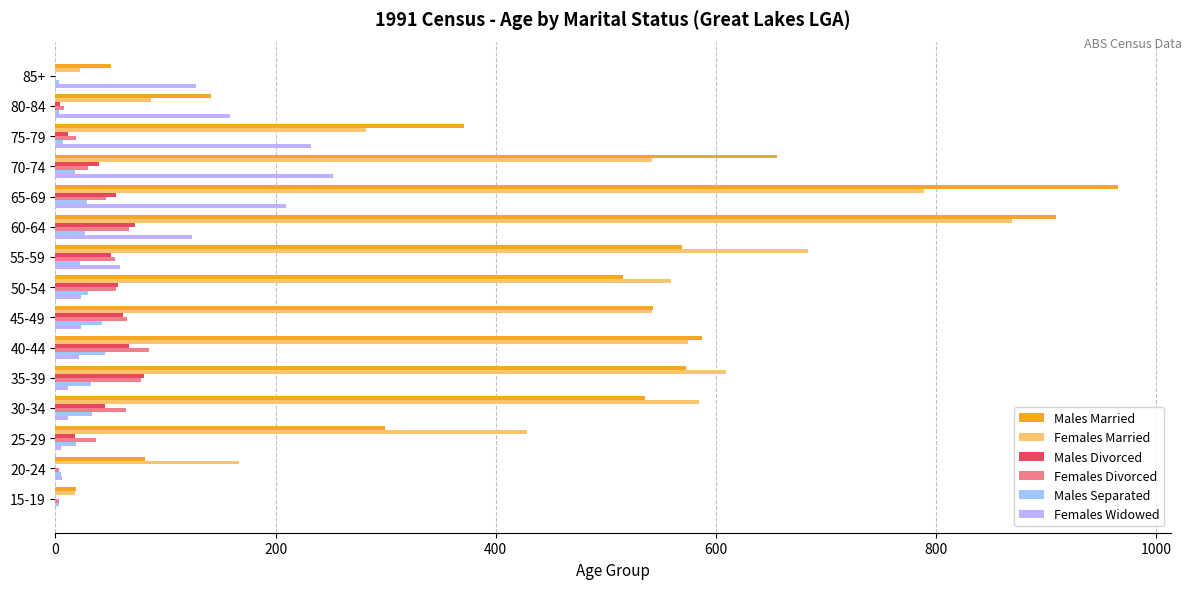

How many data points does each series have?

15